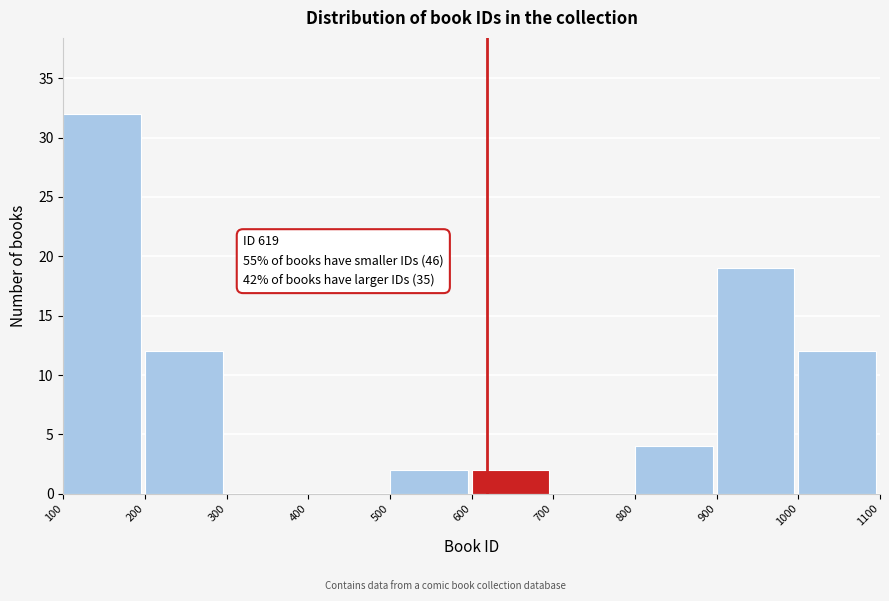

Which range on the x-axis has the tallest bar?

100 to 200